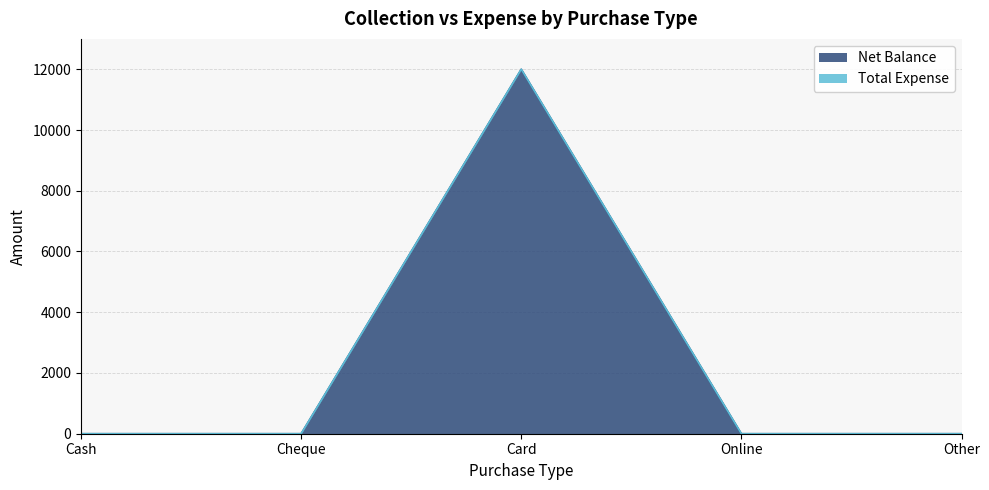

How many data points are above 0?

1